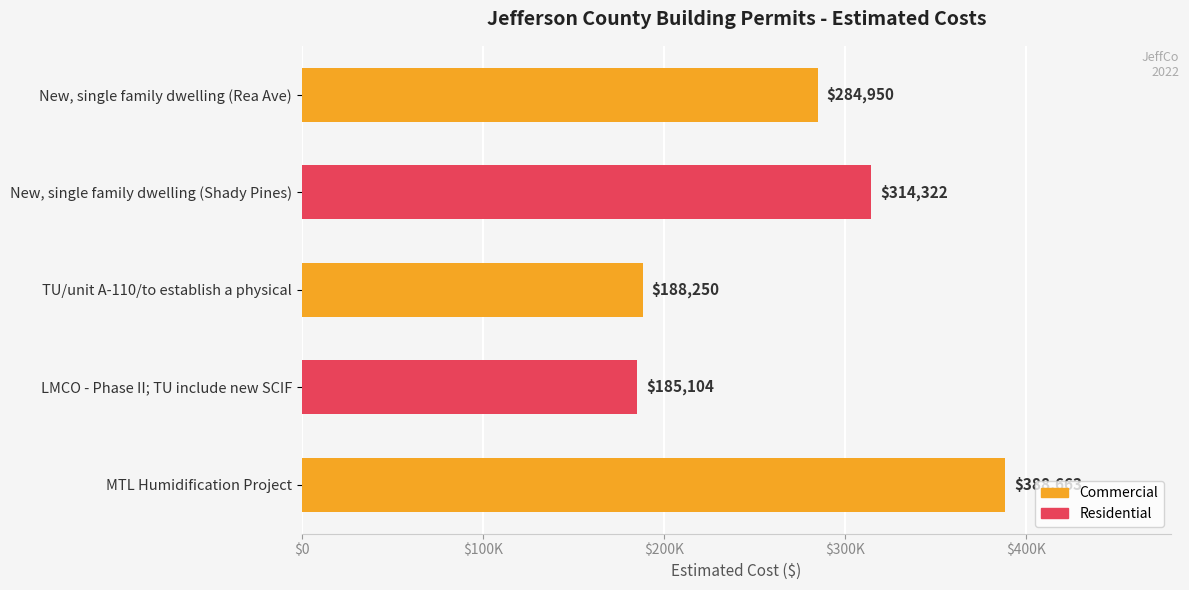

Does the chart contain any negative values?

No